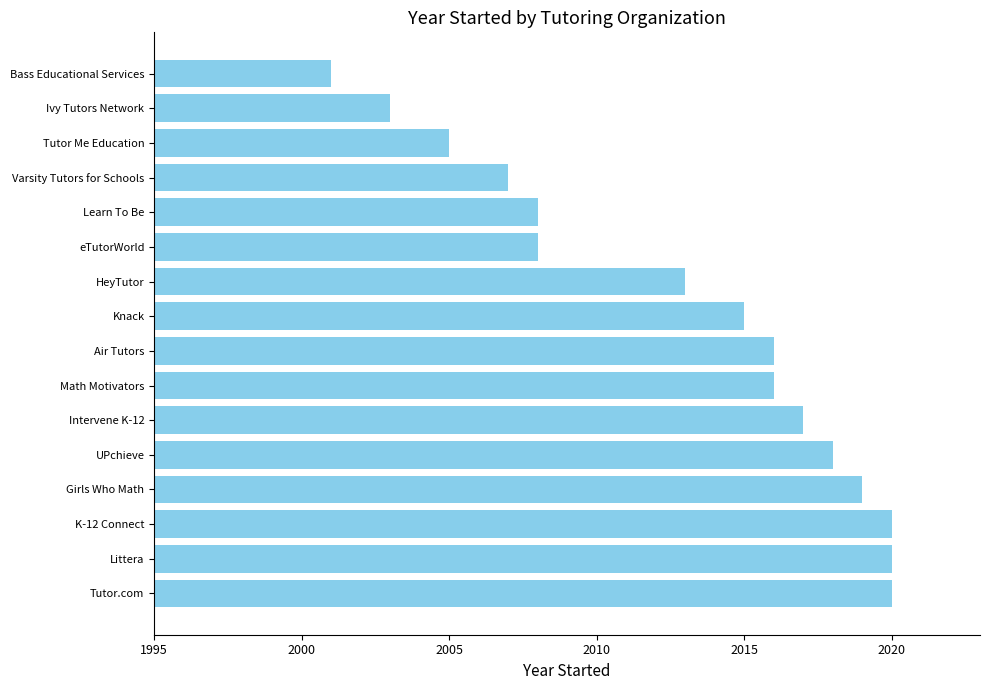

What is the approximate value at Girls Who Math, to the nearest 5?

2020